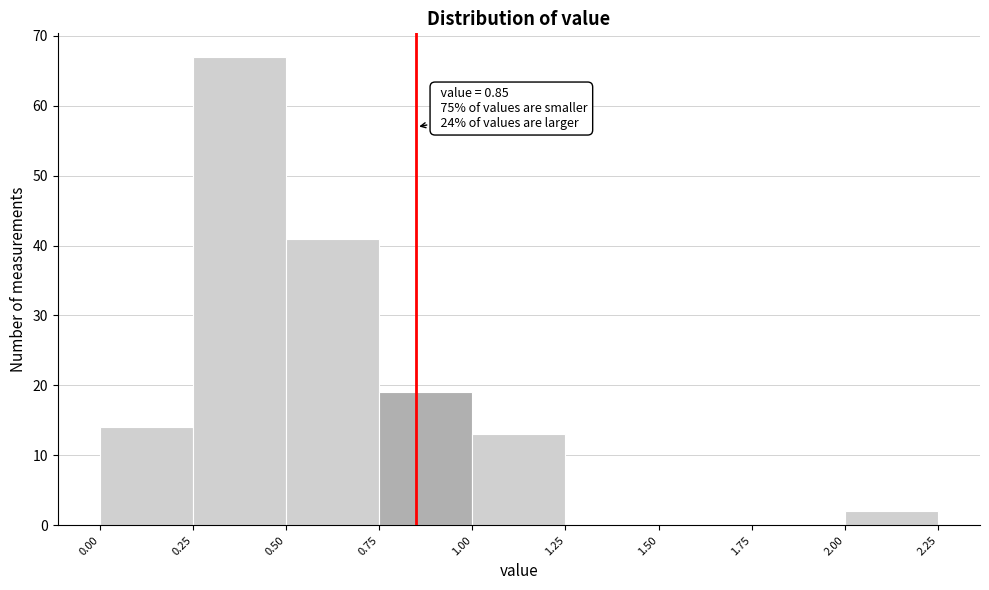

Over which range of the x-axis is the bar tallest?

0.25 to 0.50